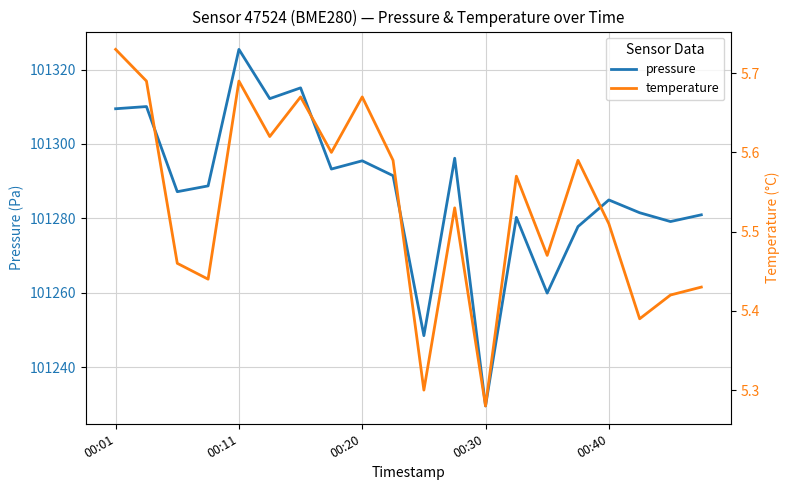

What is the maximum value for pressure?

101325.4